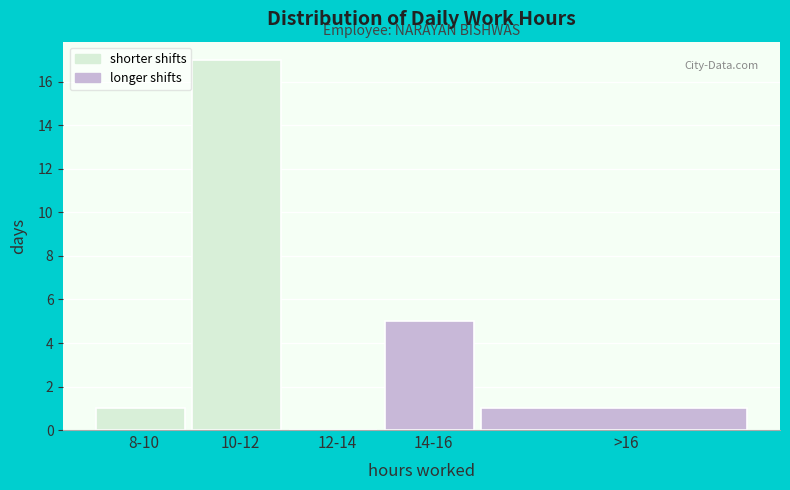

Reading right to left, extract all data points from this chart.

>16=1	14-16=5	12-14=0	10-12=17	8-10=1